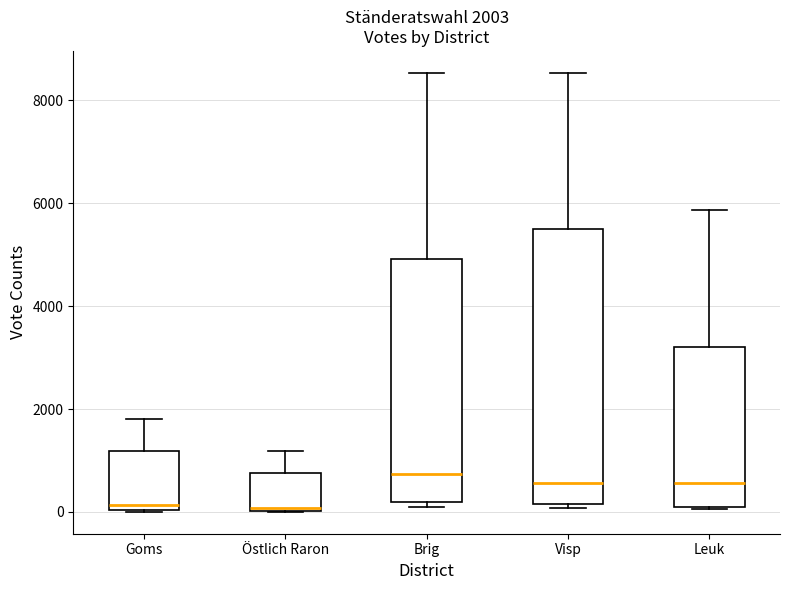

Comparing the boxes themselves (not the whiskers), which one is the tallest?

Visp